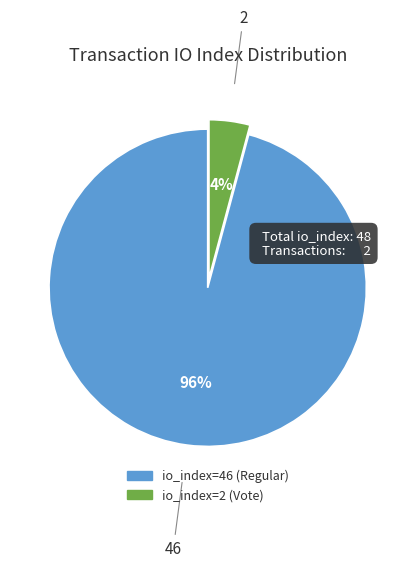

How many slices are in this pie chart?

2